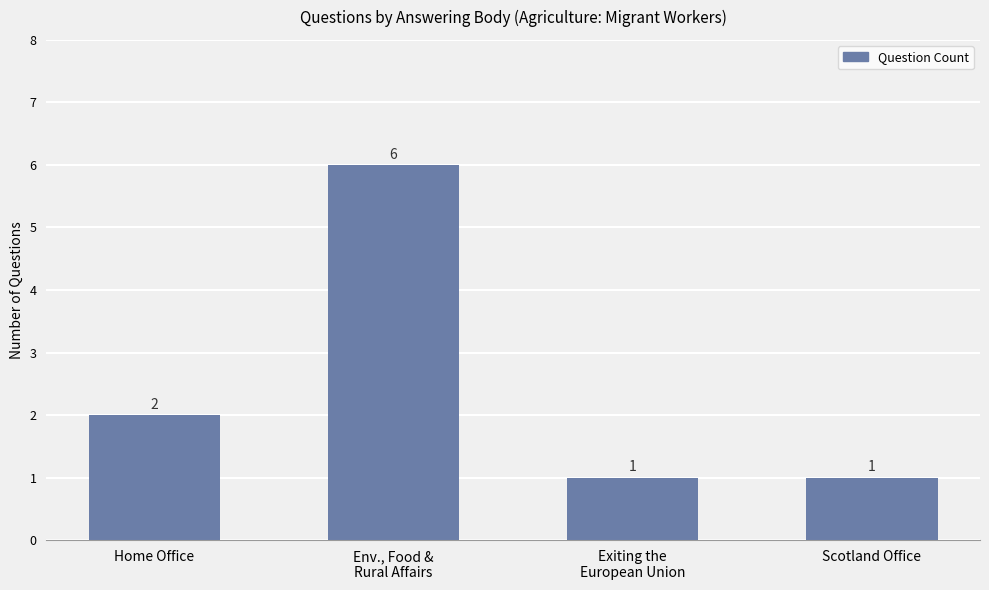

How many values are between 1 and 6?

4